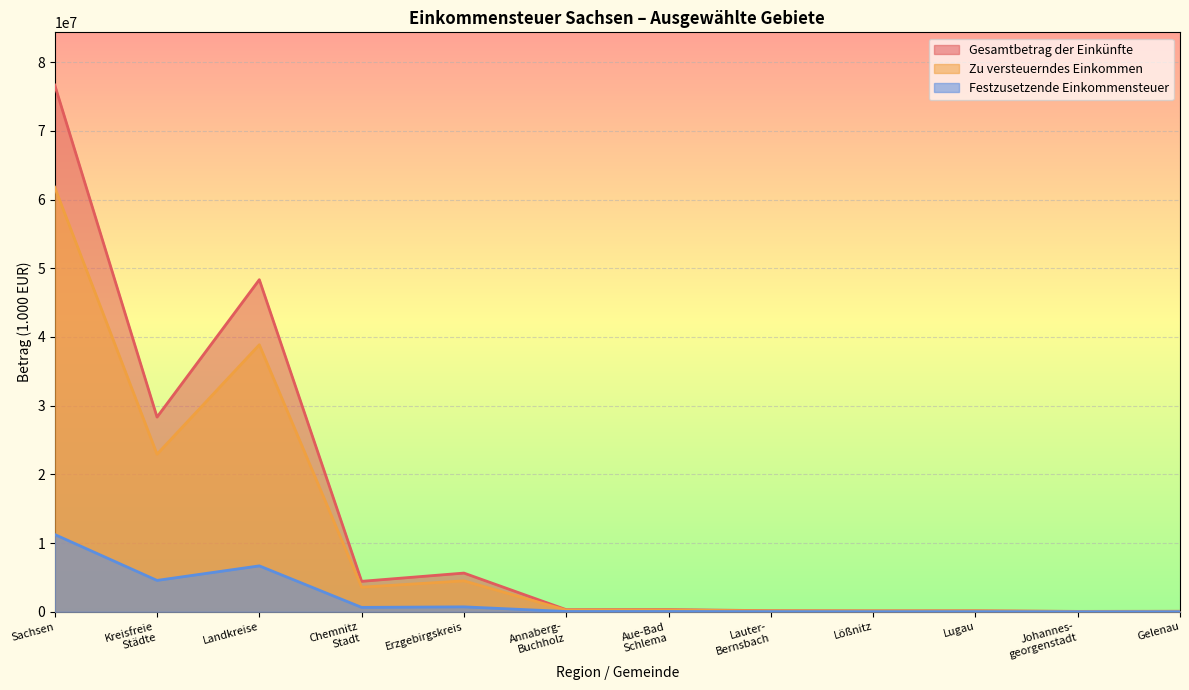

Between Lugau and Kreisfreie Städte, which is larger?

Kreisfreie Städte